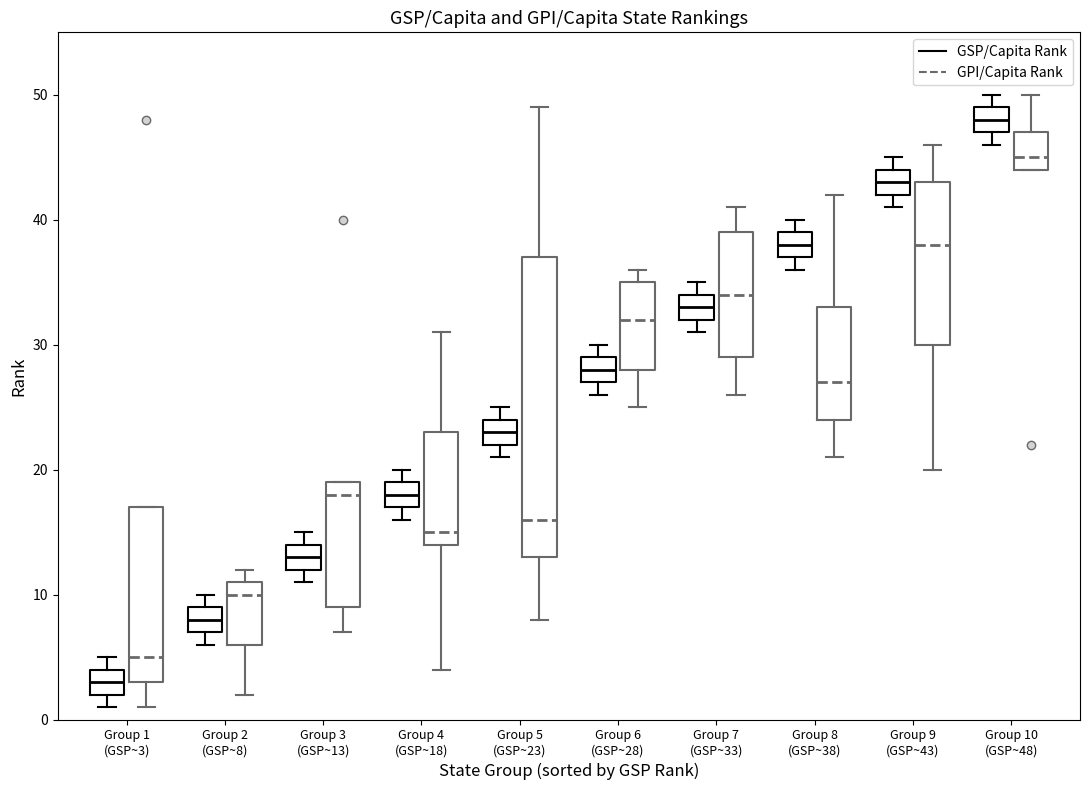

Which box is the tallest, from its lower edge to its upper edge?

Group 5 (GSP~23) (GPI/Capita Rank)